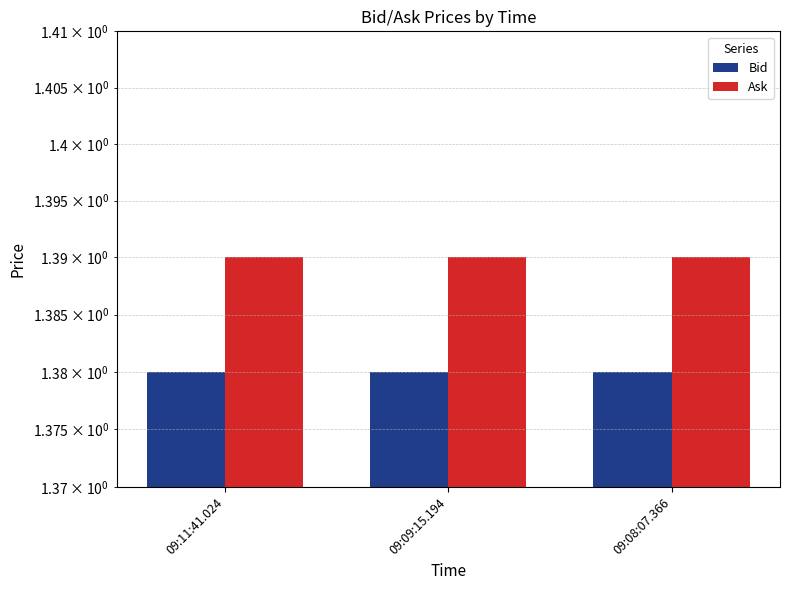

List the series in order of their overall mean, highest first.

Ask, Bid